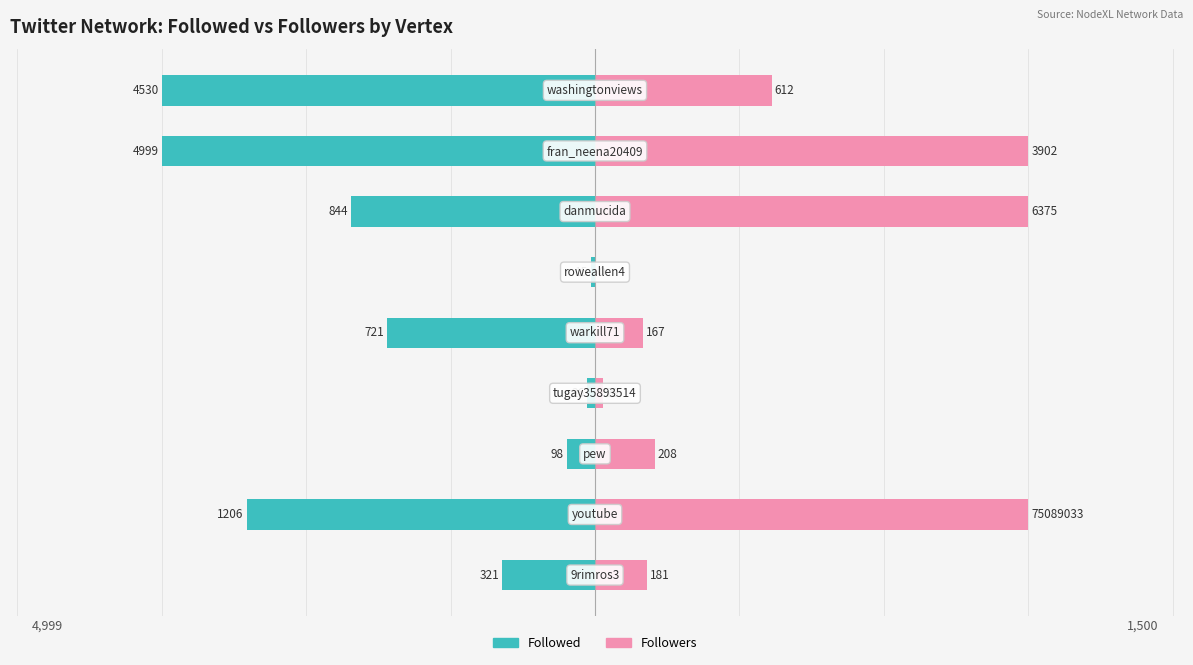

True or false: Followers has a value of 82 at 2.

False